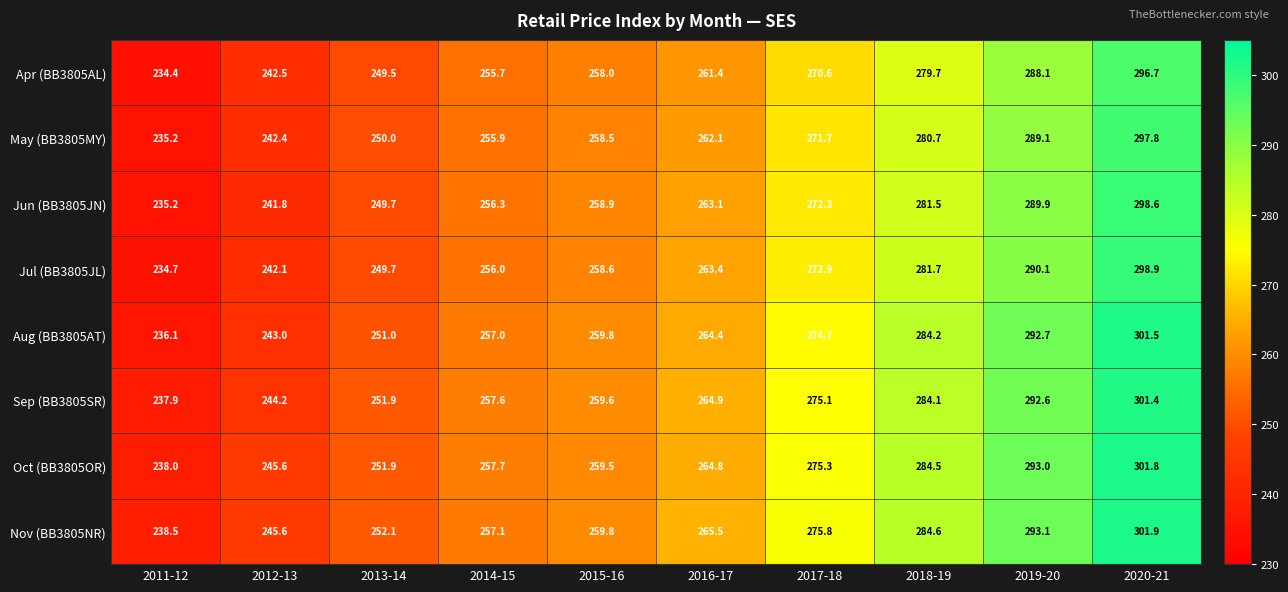

What is the greatest value displayed?

301.9